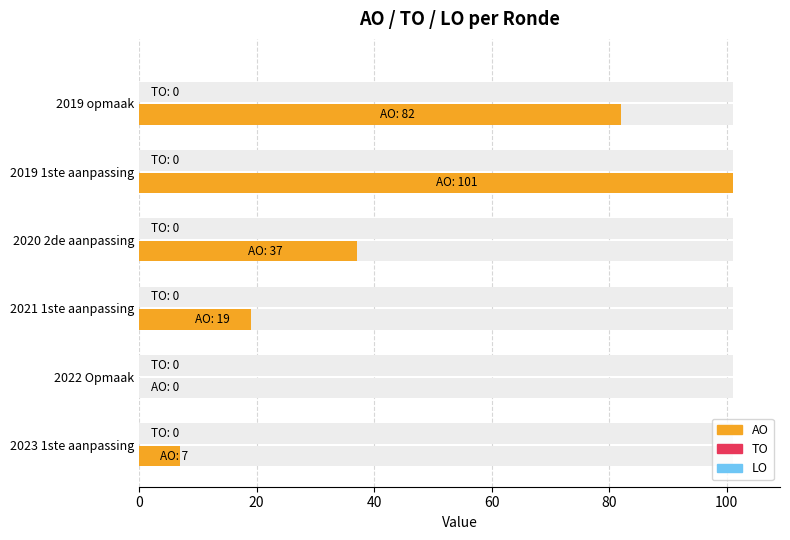

Are the bars horizontal?

Yes